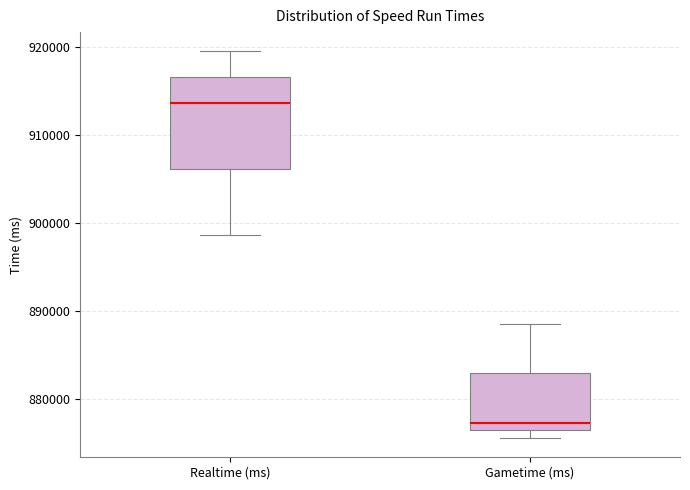

Where does the lower whisker of the box for Realtime (ms) end on the y-axis? The values are not printed on the chart, so give them approximately, as read against the axis.

899000